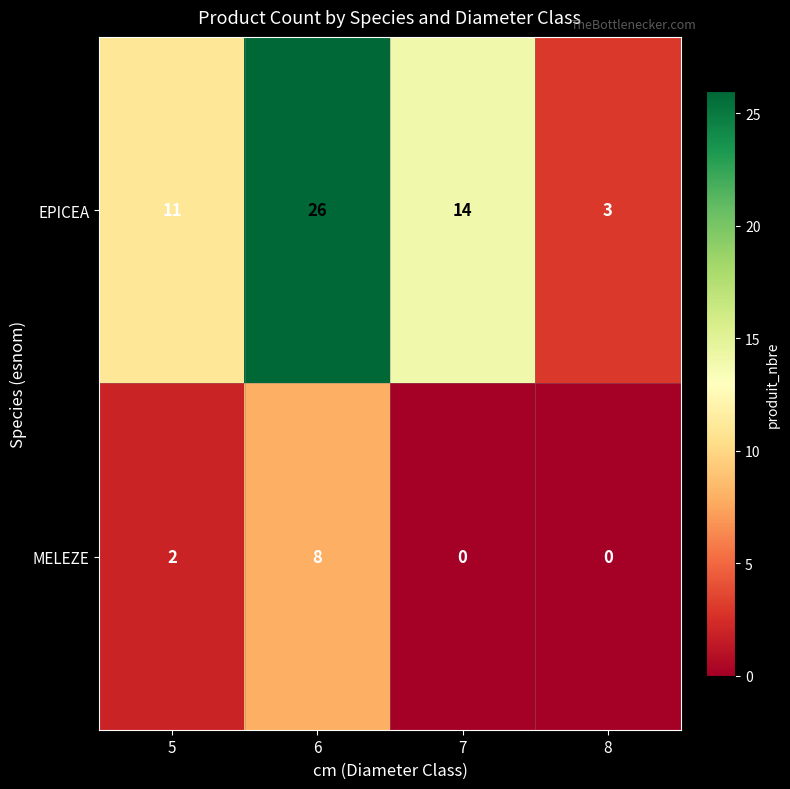

What is the spread (max minus min) of values at 8?

3